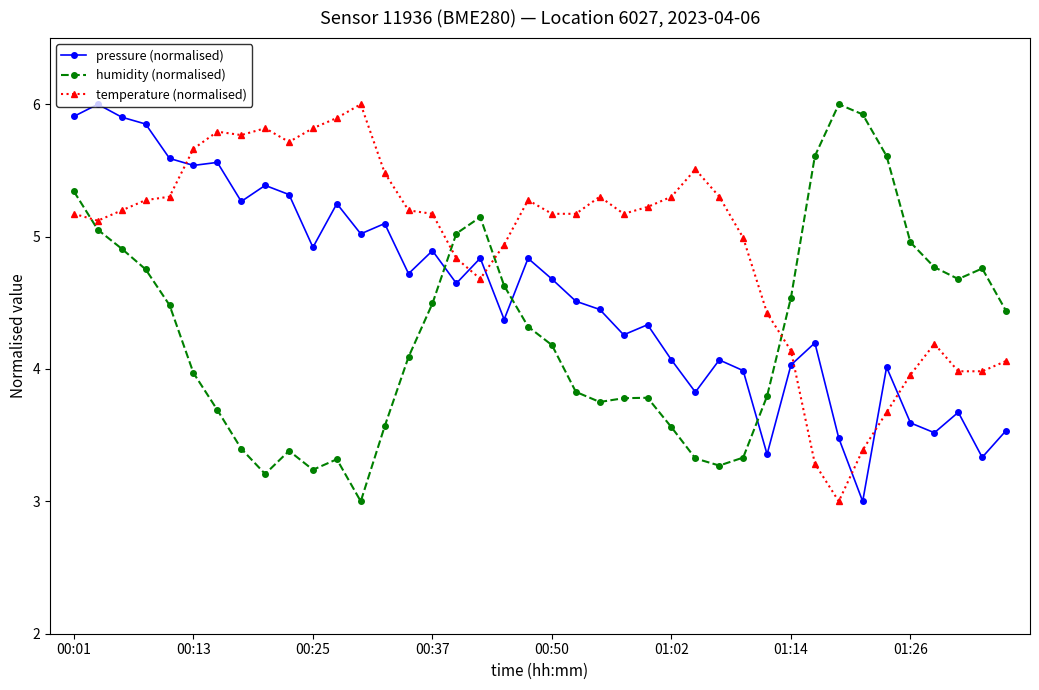

What is the maximum value for pressure (normalised)?

6.0